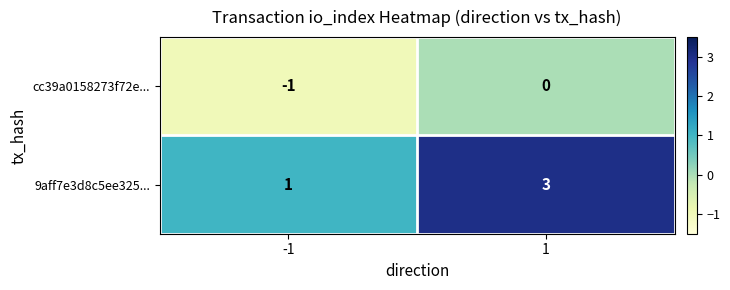

What value does the 9aff7e3d8c5ee325... series have at 1?

3